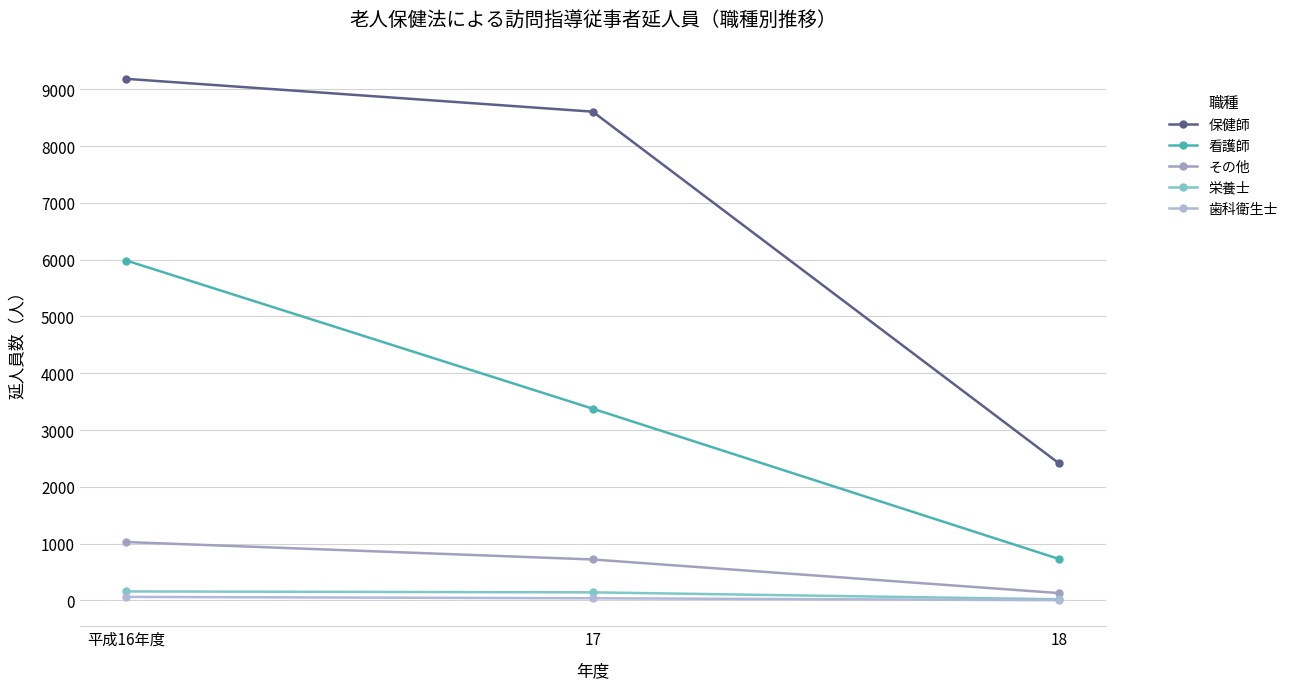

Reading left to right, list all the values displayed in this chart.

保健師: 9186	8608	2413
看護師: 5985	3376	729
その他: 1027	720	128
栄養士: 157	141	18
歯科衛生士: 61	37	3